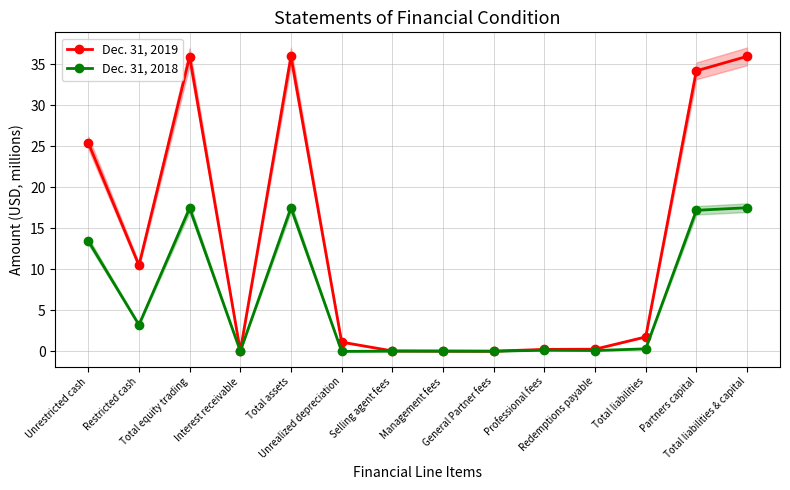

In Dec. 31, 2018, how many points are higher than both neighbors (excluding endpoints)?

4